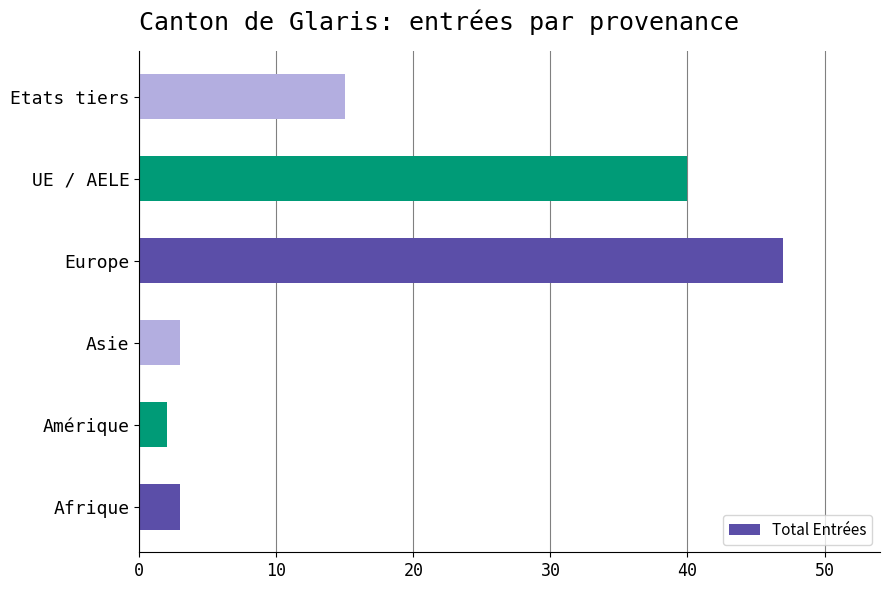

The value at UE / AELE is 16. True or false?

False